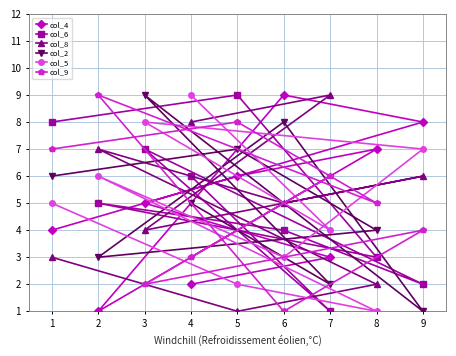

True or false: col_5 has a value of 4 at 3.

False